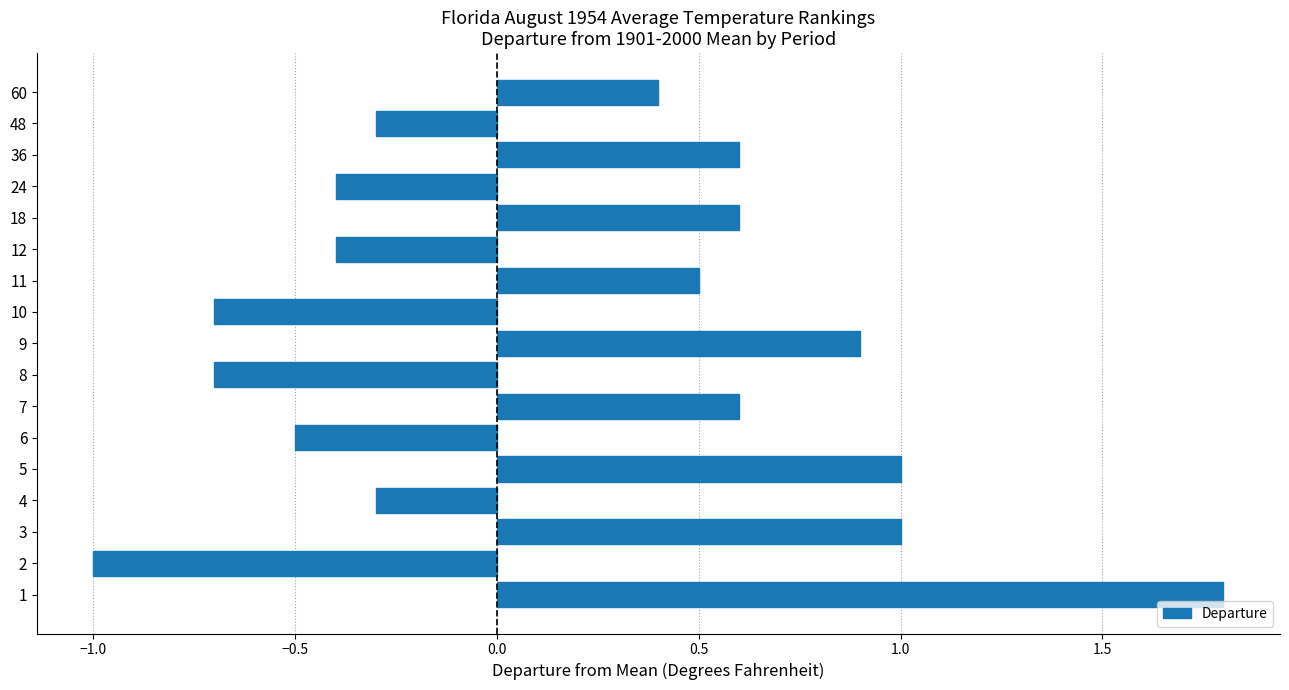

Reading bottom to top, list all the values displayed in this chart.

1=1.8	2=-1.0	3=1.0	4=-0.3	5=1.0	6=-0.5	7=0.6	8=-0.7	9=0.9	10=-0.7	11=0.5	12=-0.4	18=0.6	24=-0.4	36=0.6	48=-0.3	60=0.4